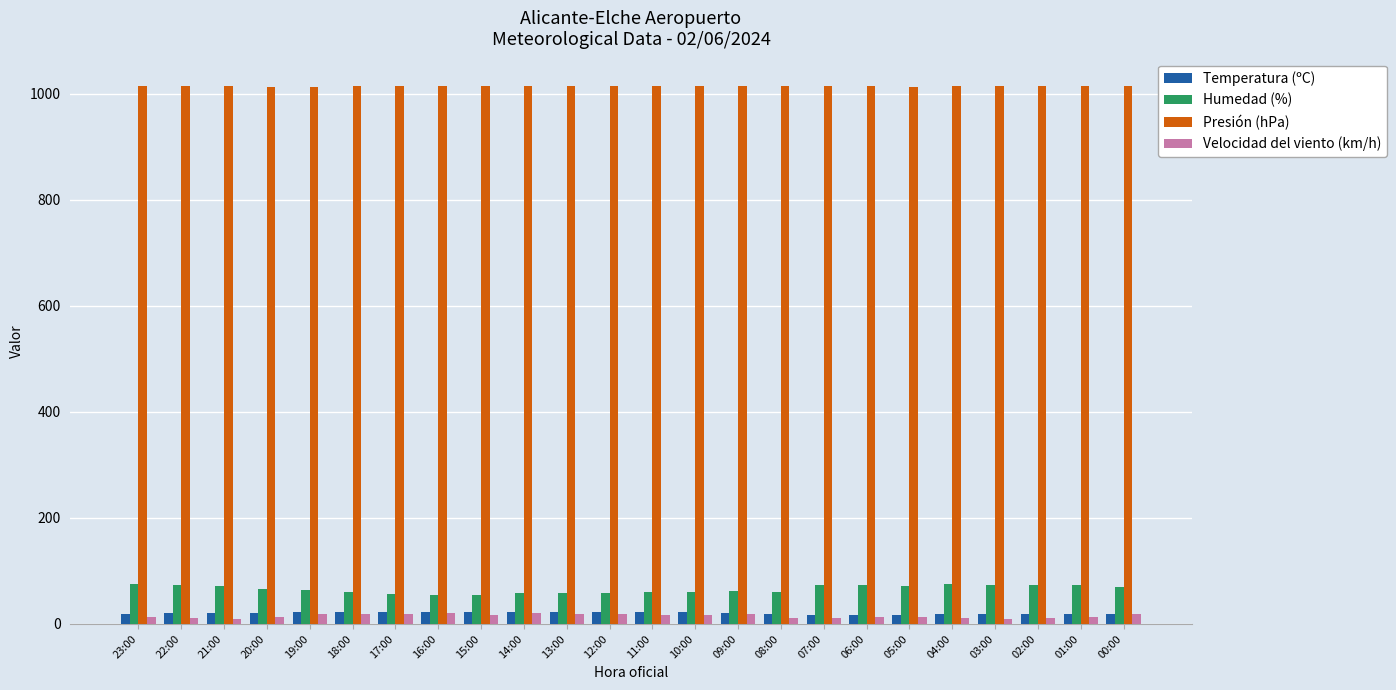

At how many categories does at least one series exceed 719?

24